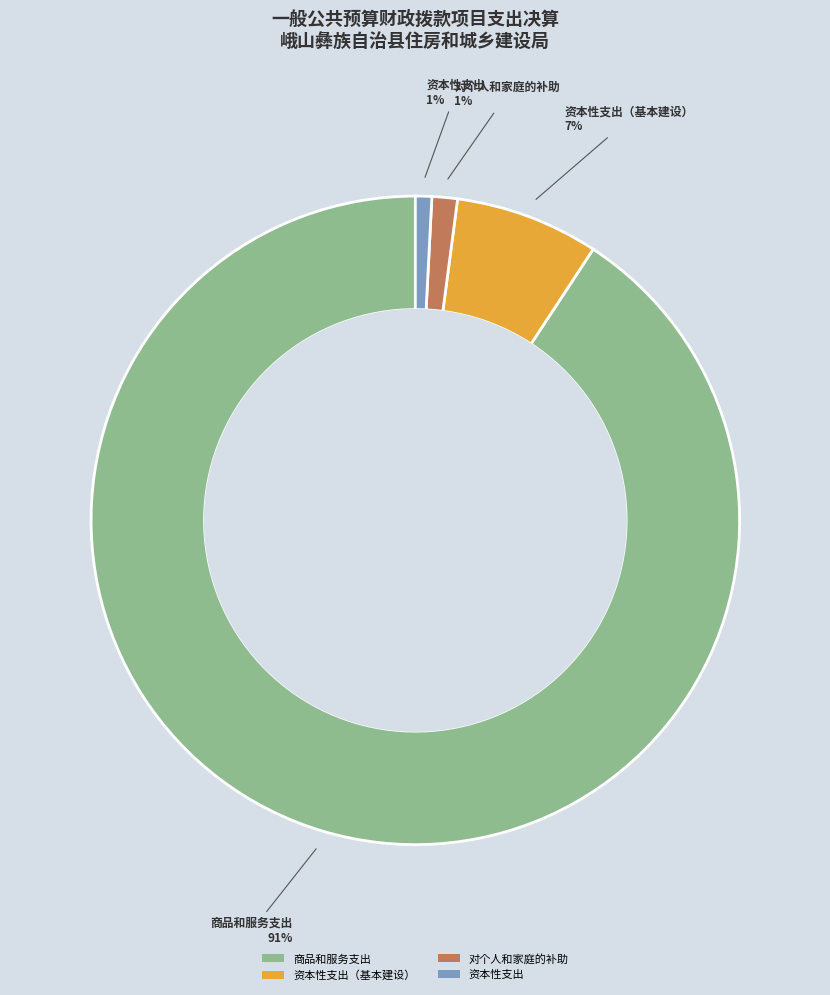

Which slice is the largest?

商品和服务支出